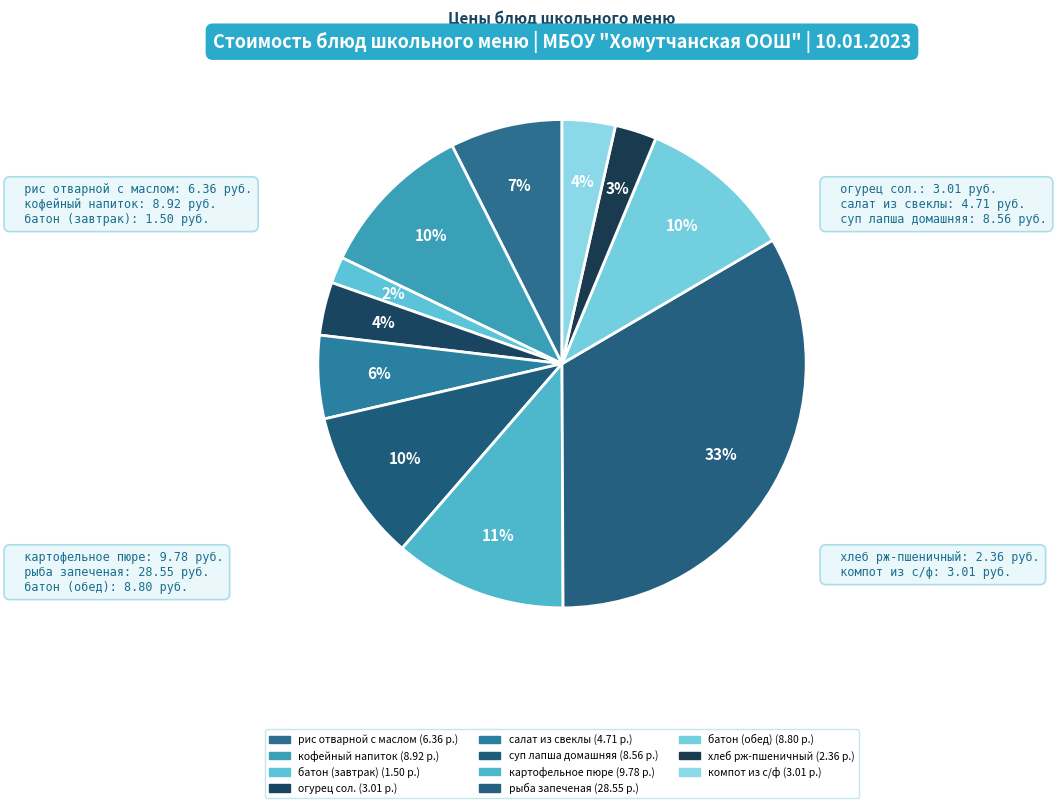

Does any single category account for the majority?

No